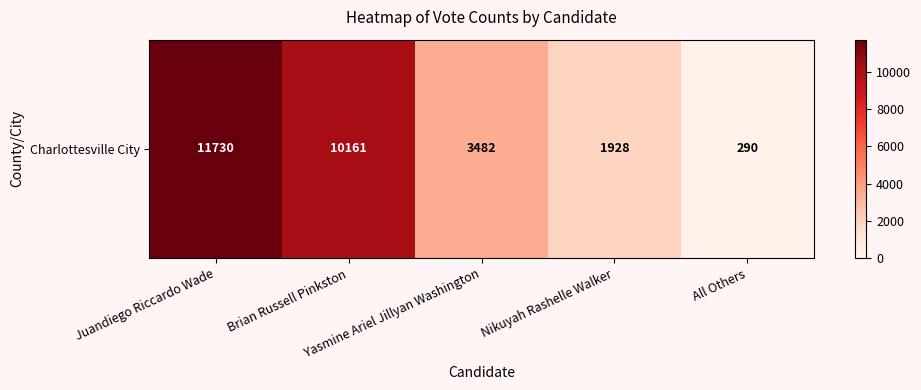

Reading left to right, transcribe all the data shown in this chart.

11730	10161	3482	1928	290